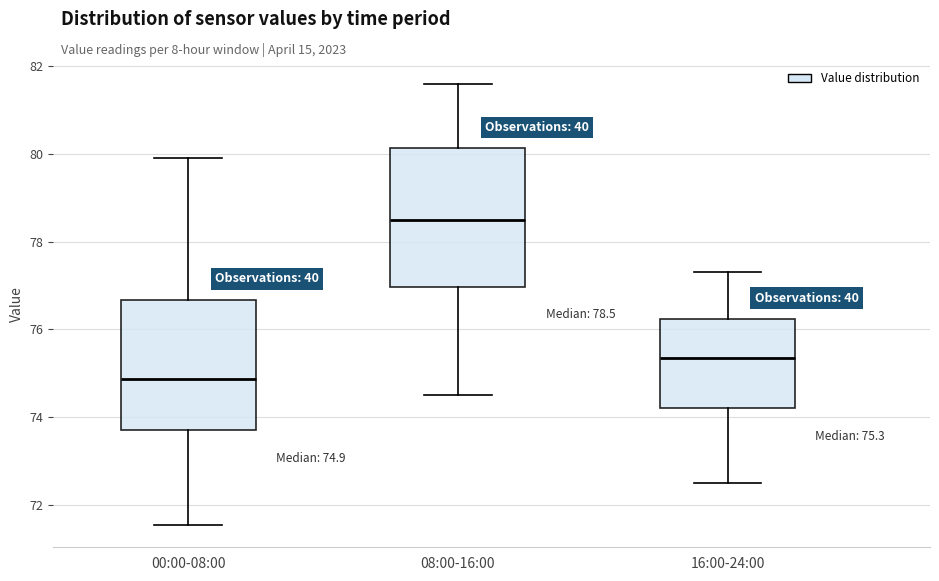

Which box has the lowest median line?

00:00-08:00